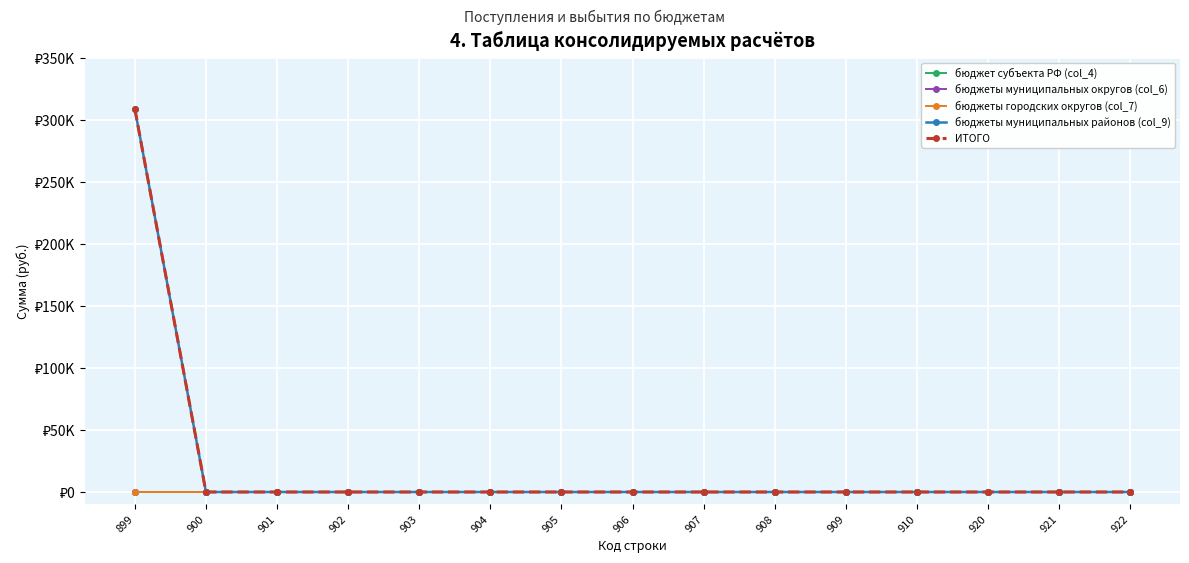

Between 899 and 900, which series saw the biggest shift?

бюджеты муниципальных районов (col_9)